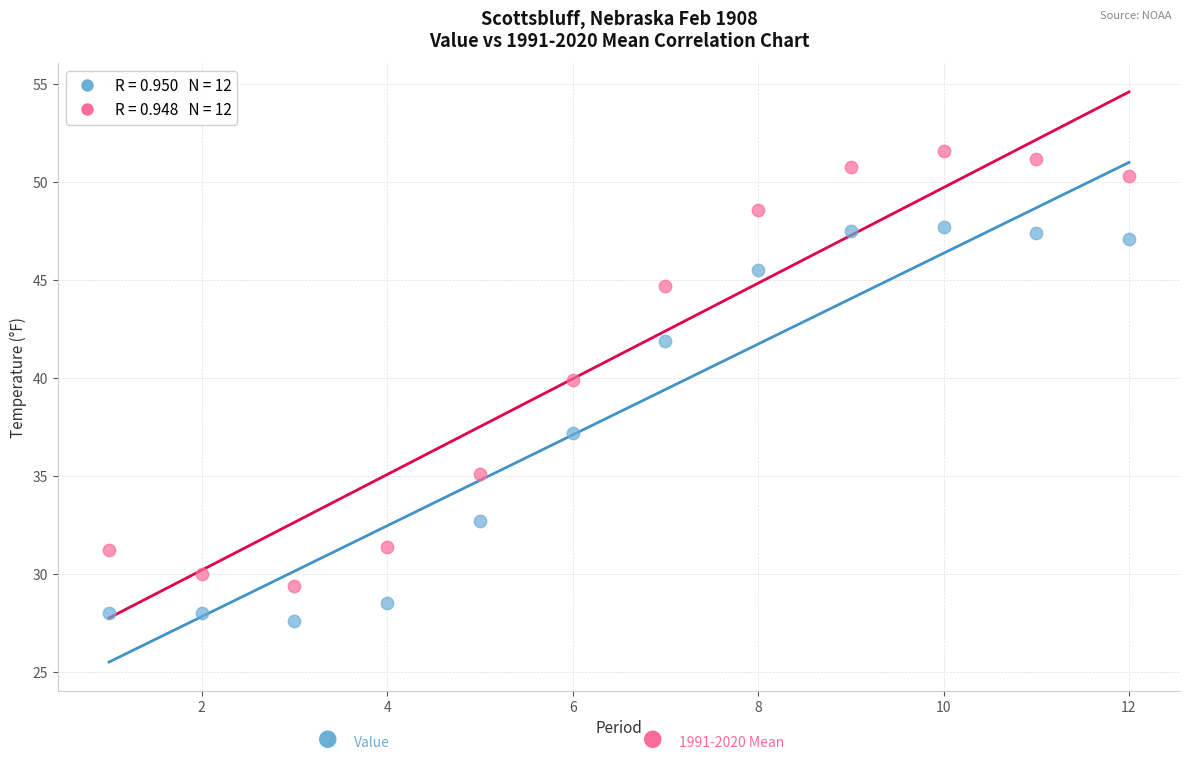

Across all data points, what is the range of X values (max minus min)?

11.0